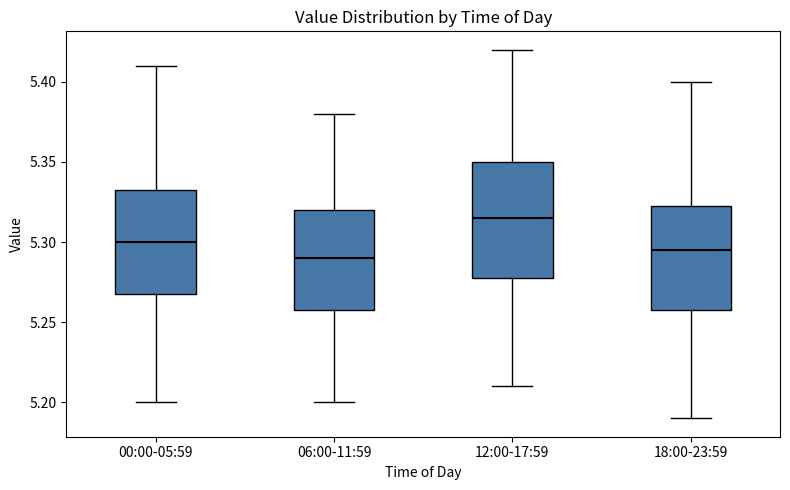

Reading left to right, transcribe this box plot: for each box, give where its median line is, the range the box spans, and where its two whiskers end, as read against the y-axis. The values are not printed on the chart, so give them approximately, as read against the axis.

00:00-05:59: median 5.300, box 5.270 to 5.335, whiskers 5.200 to 5.410
06:00-11:59: median 5.290, box 5.260 to 5.320, whiskers 5.200 to 5.380
12:00-17:59: median 5.315, box 5.280 to 5.350, whiskers 5.210 to 5.420
18:00-23:59: median 5.295, box 5.260 to 5.325, whiskers 5.190 to 5.400